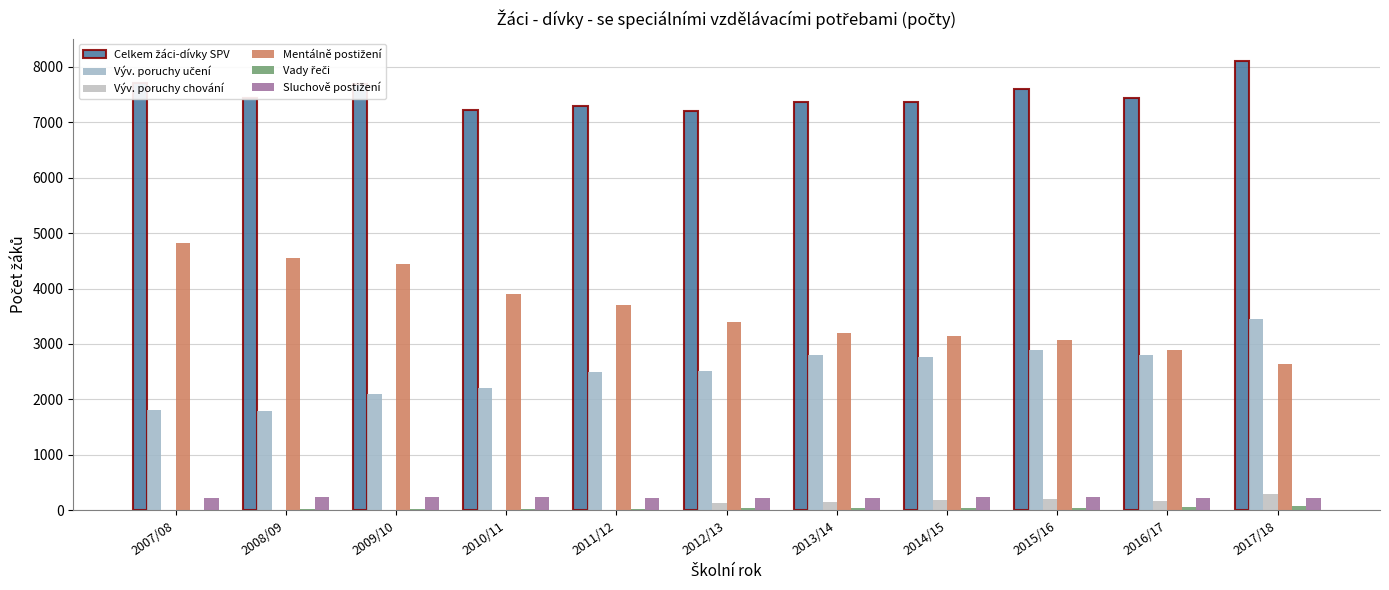

At how many categories does at least one series exceed 5499?

11